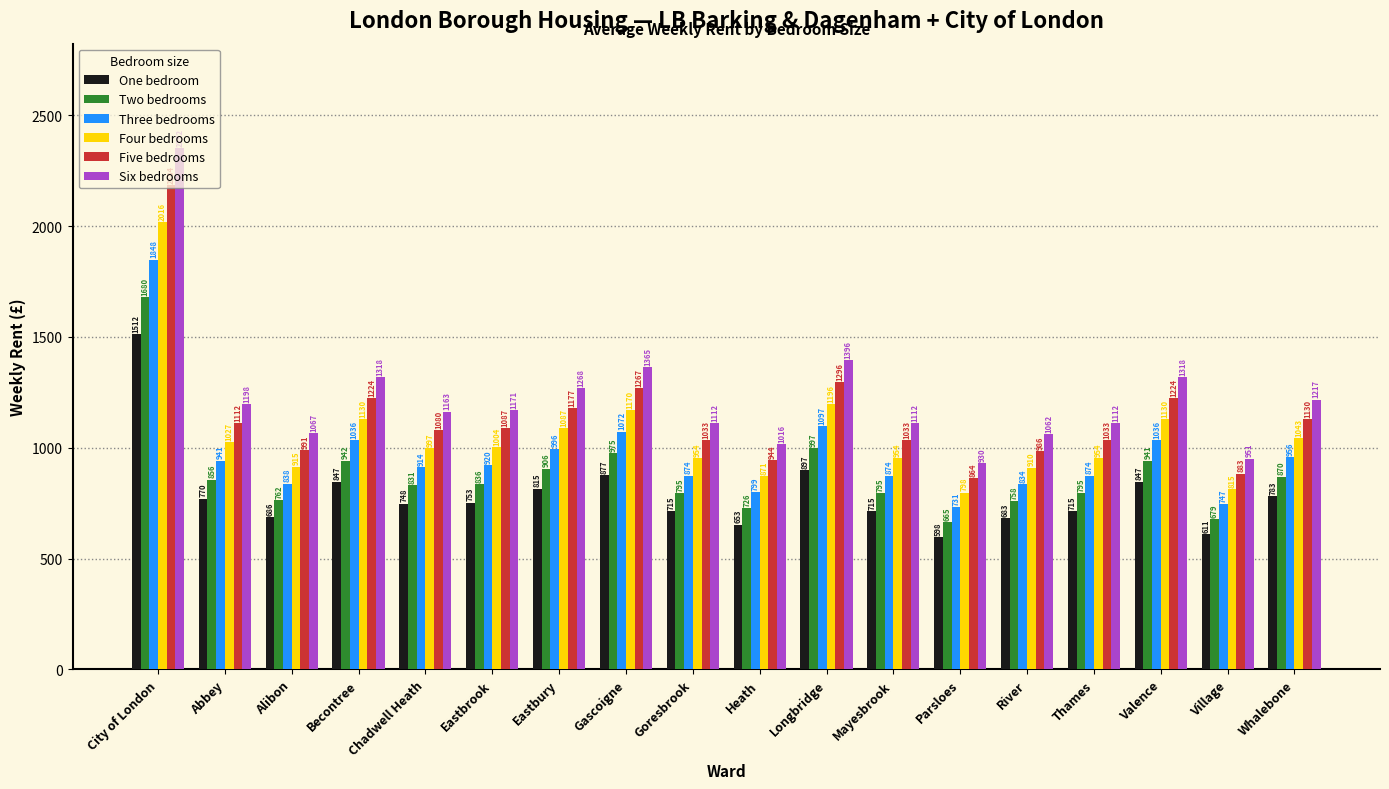

The Three bedrooms series shows 1087.2 at Parsloes. True or false?

False